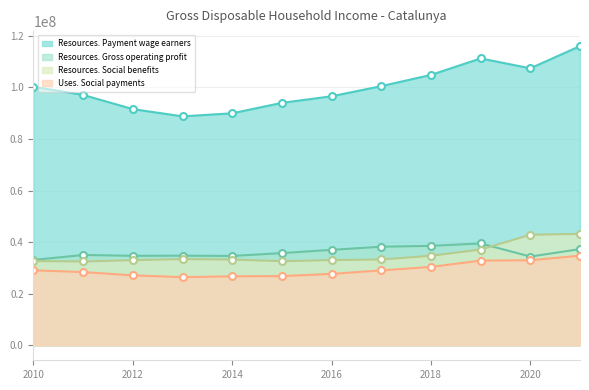

Reading left to right, extract all data points from this chart.

Resources. Payment wage earners: 2010=100297335	2011=97092375	2012=91588185	2013=88786578	2014=89974489	2015=94025975	2016=96570927	2017=100506317	2018=104854716	2019=111256805	2020=107411762	2021=116040392
Resources. Gross operating profit: 2010=33108026	2011=35033100	2012=34718350	2013=34758906	2014=34653549	2015=35757908	2016=37023167	2017=38236160	2018=38567713	2019=39500820	2020=34420369	2021=37303632
Resources. Social benefits: 2010=32673140	2011=32509402	2012=33023543	2013=33430349	2014=33271611	2015=32614368	2016=33058879	2017=33285354	2018=34717874	2019=37139273	2020=42876080	2021=43220118
Uses. Social payments: 2010=29088890	2011=28396426	2012=27129452	2013=26428020	2014=26755432	2015=26845227	2016=27697389	2017=29060690	2018=30397679	2019=32853702	2020=32983536	2021=34755216